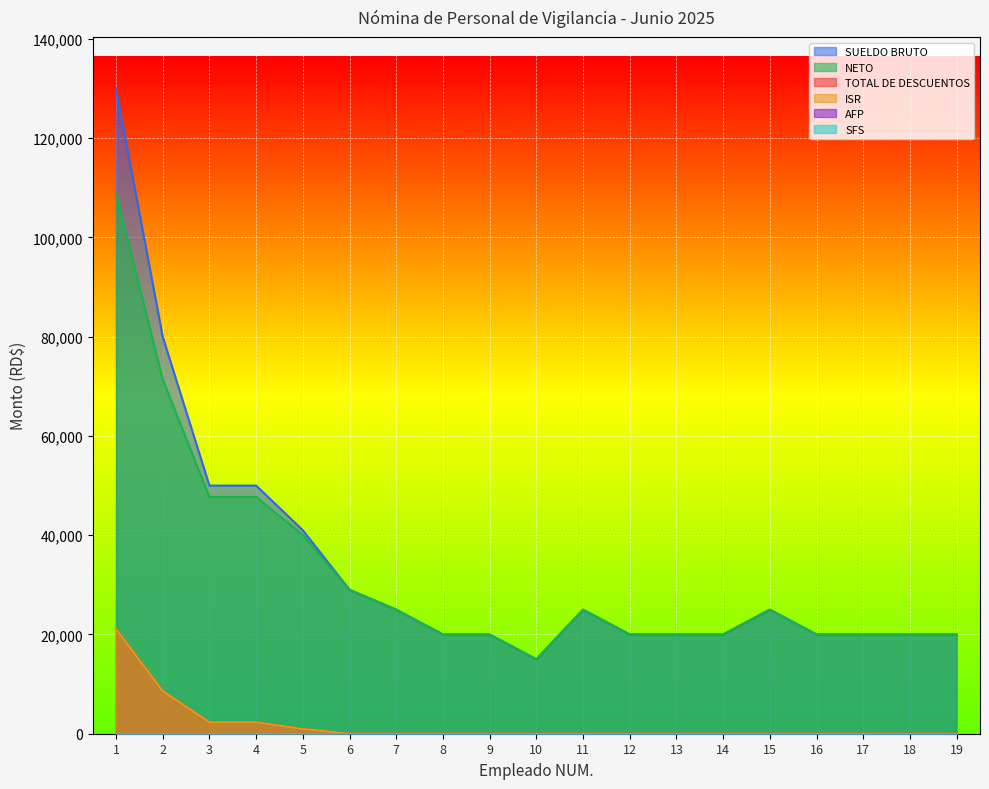

How many lines are shown in the chart?

6